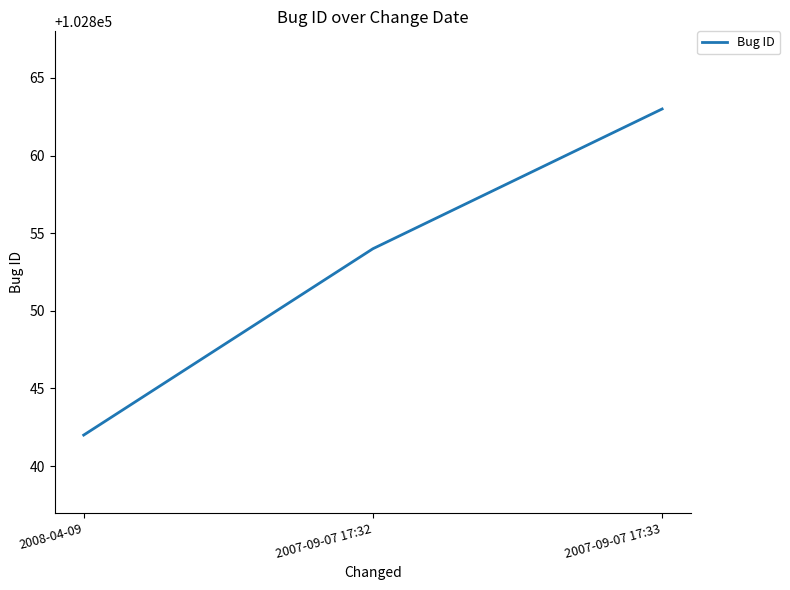

List the labels in order of value, smallest first.

2008-04-09, 2007-09-07 17:32, 2007-09-07 17:33